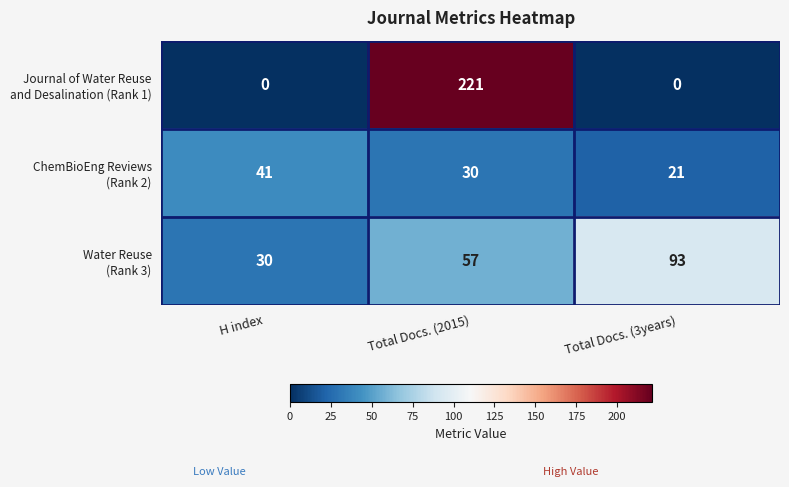

At which category does the chart reach its peak across all series?

Total Docs. (2015)